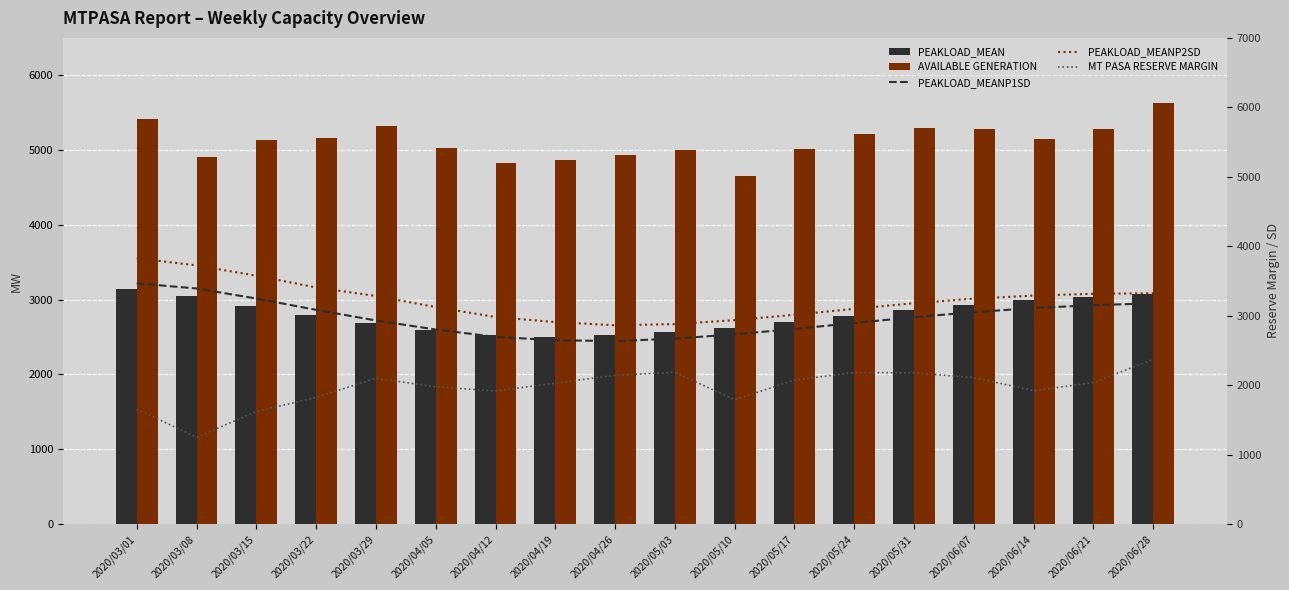

Reading left to right, extract all data points from this chart.

PEAKLOAD_MEAN: 2020/03/01=3141	2020/03/08=3044	2020/03/15=2920	2020/03/22=2793	2020/03/29=2682	2020/04/05=2593	2020/04/12=2528	2020/04/19=2506	2020/04/26=2523	2020/05/03=2566	2020/05/10=2626	2020/05/17=2701	2020/05/24=2780	2020/05/31=2859	2020/06/07=2931	2020/06/14=2990	2020/06/21=3037	2020/06/28=3070
AVAILABLE GENERATION: 2020/03/01=5415	2020/03/08=4909	2020/03/15=5129	2020/03/22=5164	2020/03/29=5317	2020/04/05=5034	2020/04/12=4831	2020/04/19=4871	2020/04/26=4938	2020/05/03=4998	2020/05/10=4659	2020/05/17=5020	2020/05/24=5215	2020/05/31=5291	2020/06/07=5287	2020/06/14=5144	2020/06/21=5287	2020/06/28=5631
PEAKLOAD_MEANP1SD: 2020/03/01=3465	2020/03/08=3392	2020/03/15=3247	2020/03/22=3084	2020/03/29=2931	2020/04/05=2801	2020/04/12=2695	2020/04/19=2647	2020/04/26=2634	2020/05/03=2670	2020/05/10=2732	2020/05/17=2809	2020/05/24=2895	2020/05/31=2979	2020/06/07=3051	2020/06/14=3110	2020/06/21=3152	2020/06/28=3178
PEAKLOAD_MEANP2SD: 2020/03/01=3827	2020/03/08=3724	2020/03/15=3576	2020/03/22=3406	2020/03/29=3284	2020/04/05=3124	2020/04/12=2981	2020/04/19=2908	2020/04/26=2862	2020/05/03=2879	2020/05/10=2936	2020/05/17=3013	2020/05/24=3099	2020/05/31=3180	2020/06/07=3245	2020/06/14=3290	2020/06/21=3315	2020/06/28=3323
MT PASA RESERVE MARGIN: 2020/03/01=1654	2020/03/08=1250	2020/03/15=1620	2020/03/22=1824	2020/03/29=2099	2020/04/05=1976	2020/04/12=1916	2020/04/19=2029	2020/04/26=2142	2020/05/03=2185	2020/05/10=1789	2020/05/17=2073	2020/05/24=2182	2020/05/31=2177	2020/06/07=2108	2020/06/14=1920	2020/06/21=2037	2020/06/28=2373